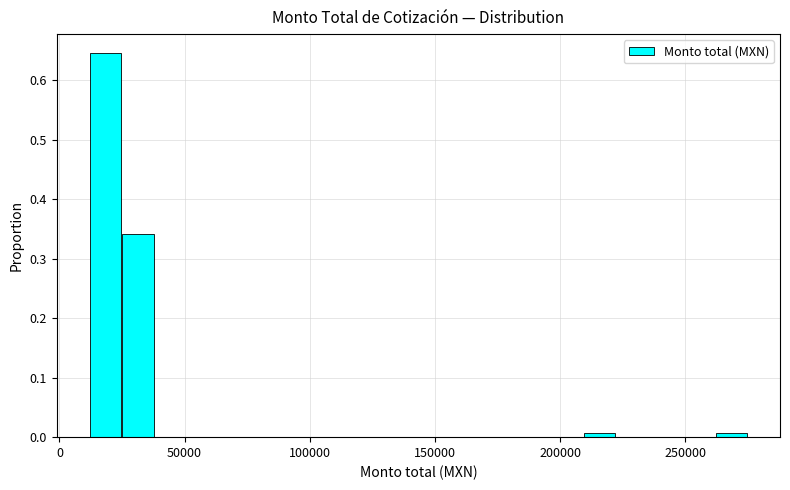

Read against the x-axis, roughly where is the centre of the tallest bar?

20000